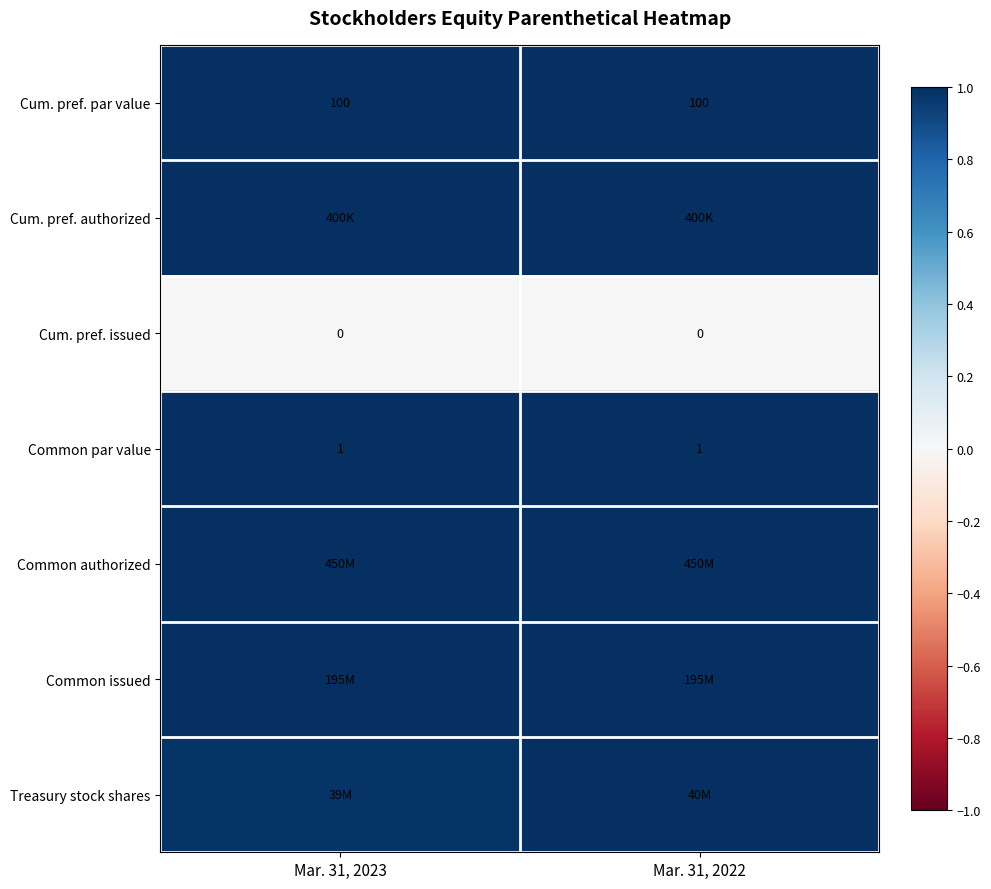

Which series changed the most between Mar. 31, 2023 and Mar. 31, 2022?

Treasury stock shares